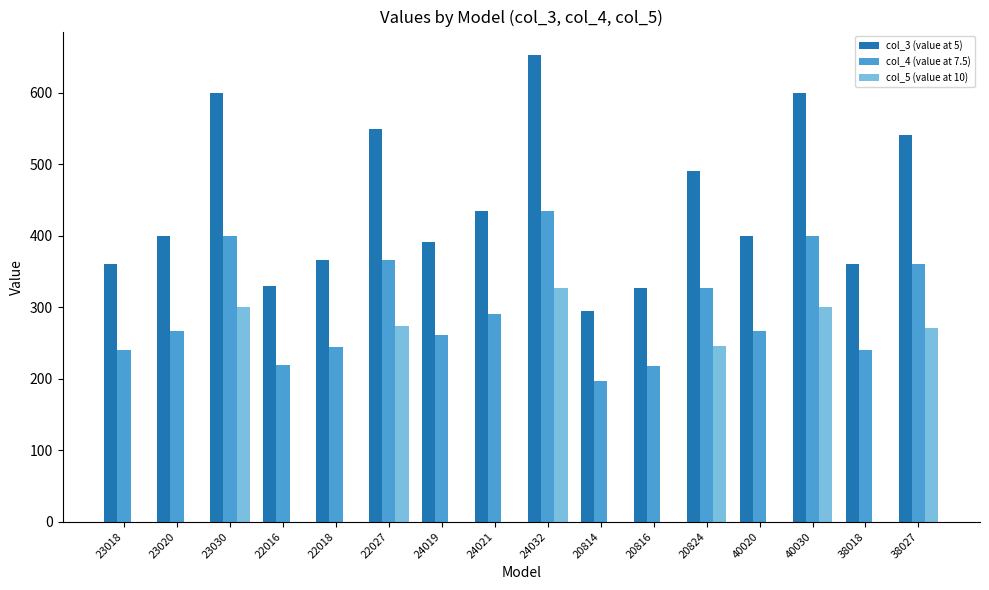

What is the difference between the col_4 (value at 7.5) values at 23020 and 38018?

26.0